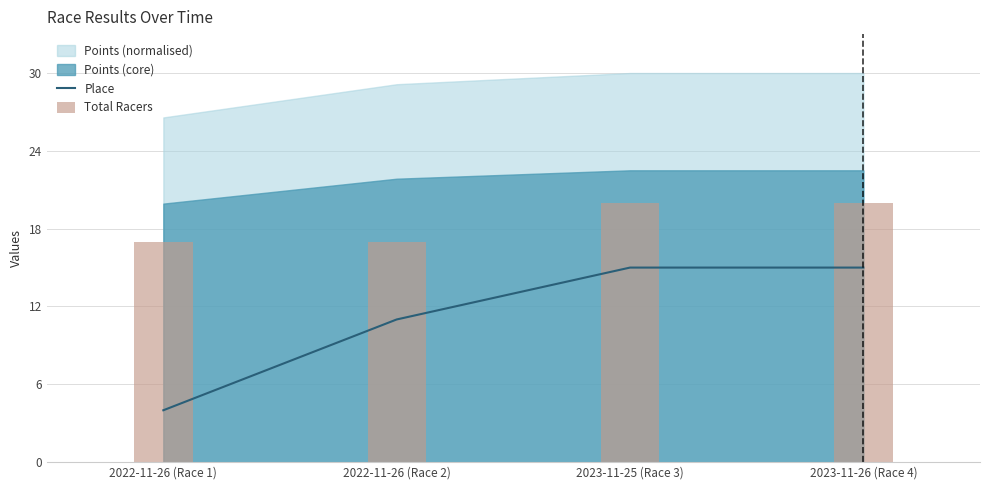

True or false: Place has more than 1 interior local peaks.

False